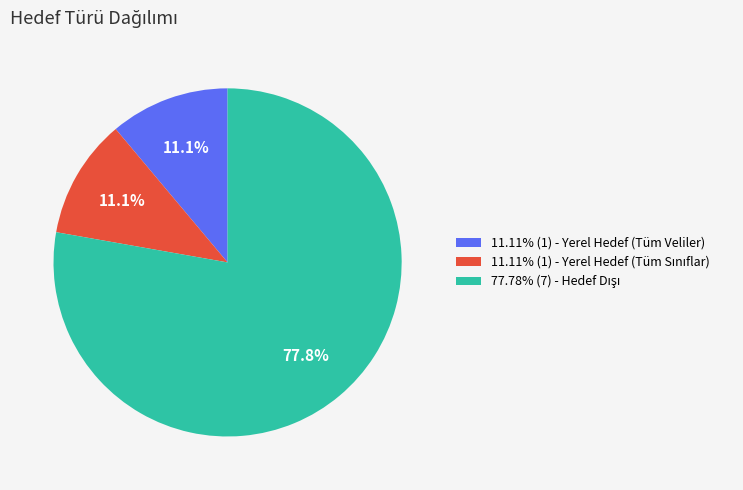

How many segments does this pie chart have?

3